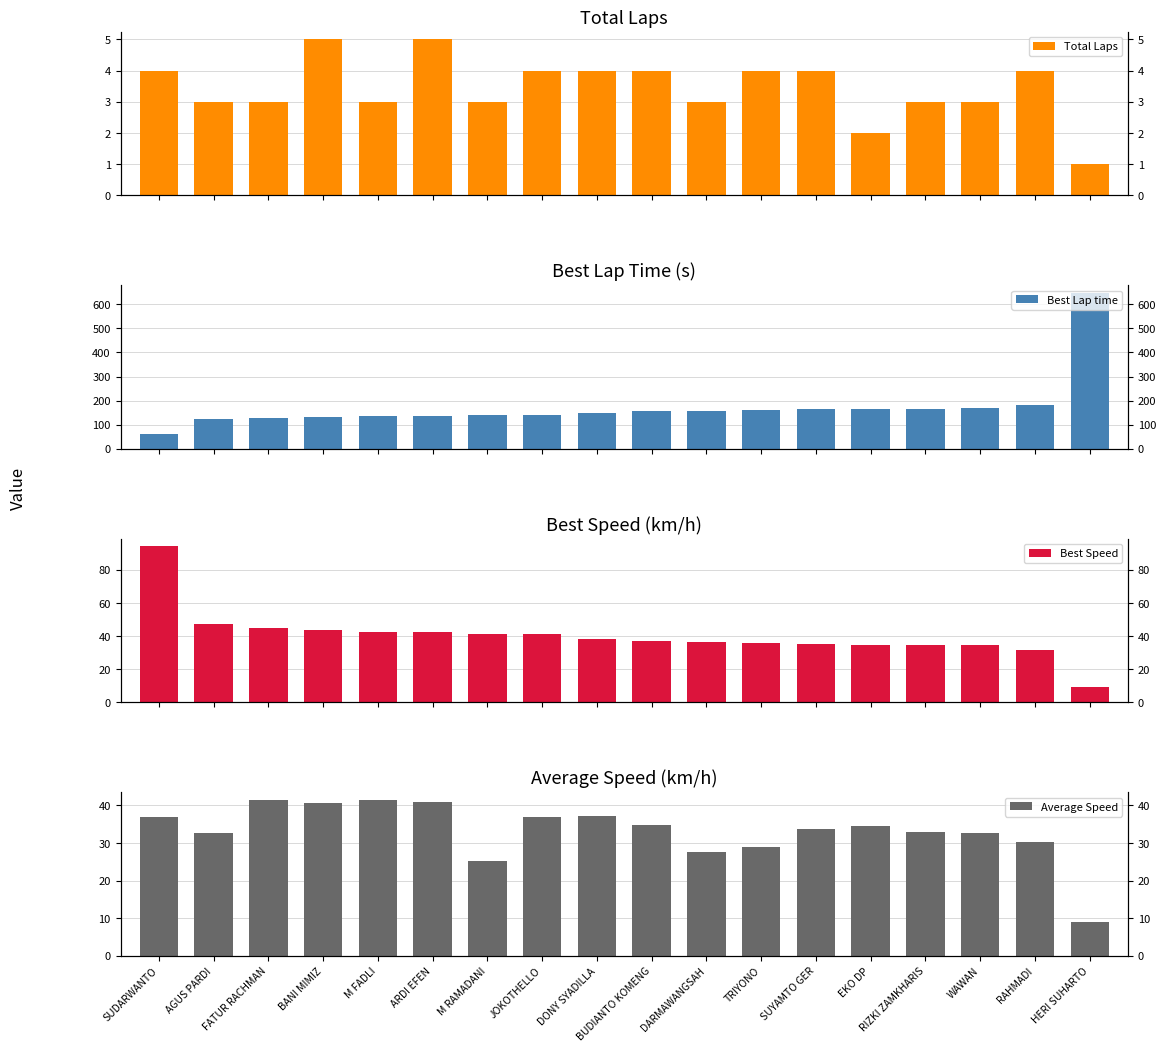

What position from the right is SUDARWANTO?

18